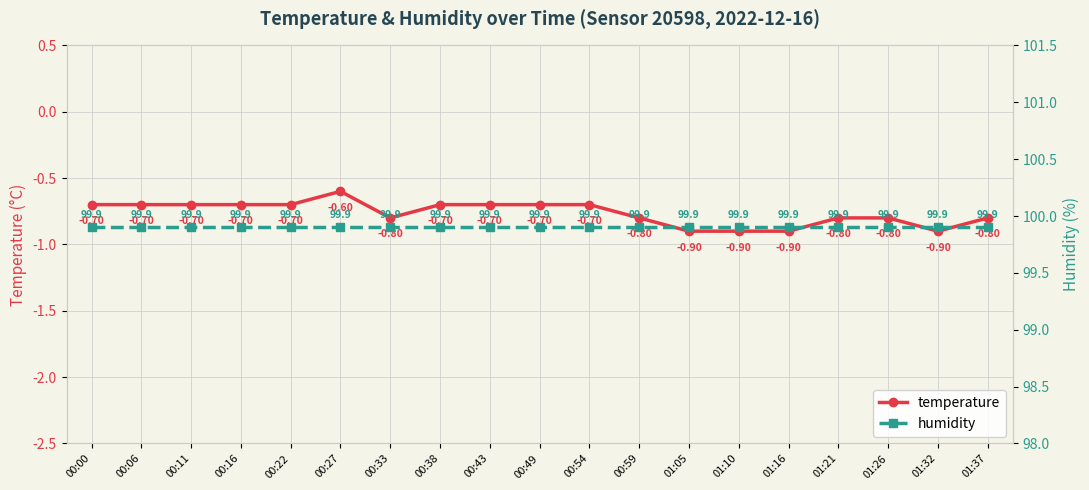

True or false: humidity and temperature cross at least once.

False